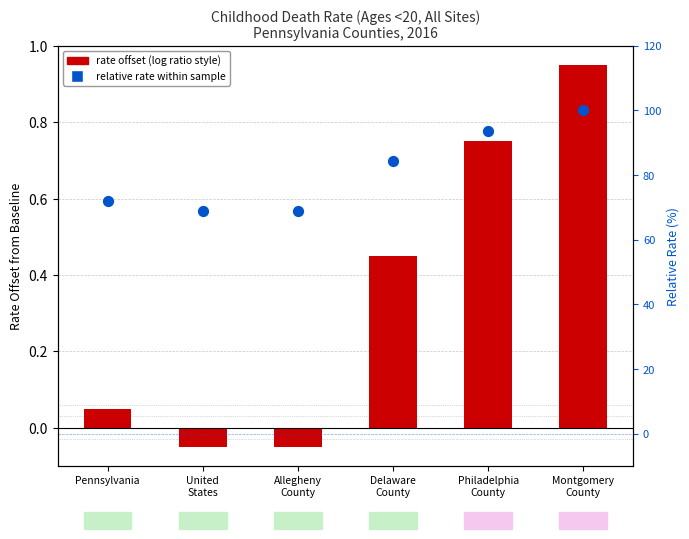

Which series has the largest total across all categories?

relative rate (%)